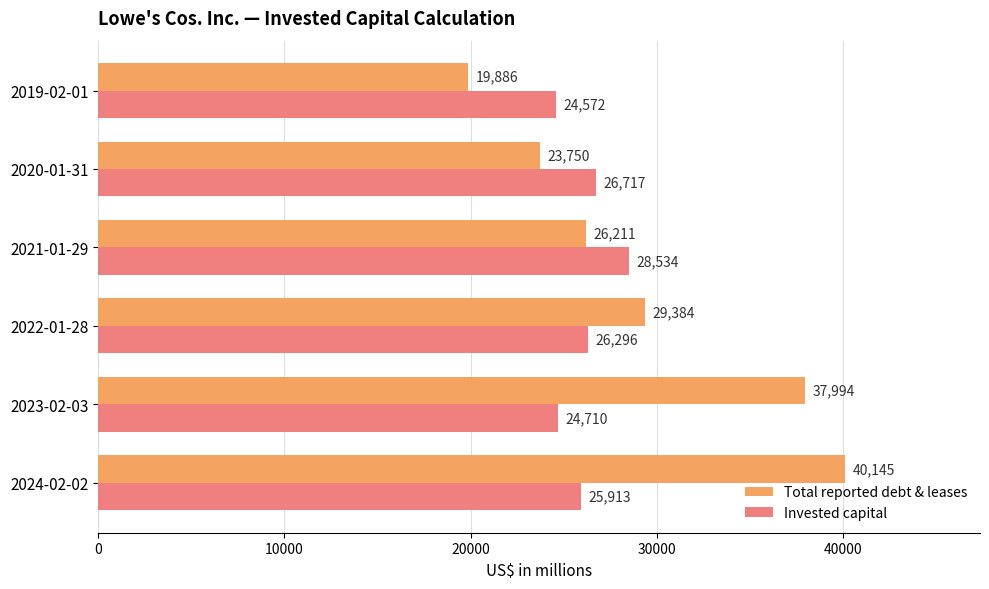

Rank the series by their maximum value, from lowest to highest.

Invested capital, Total reported debt & leases